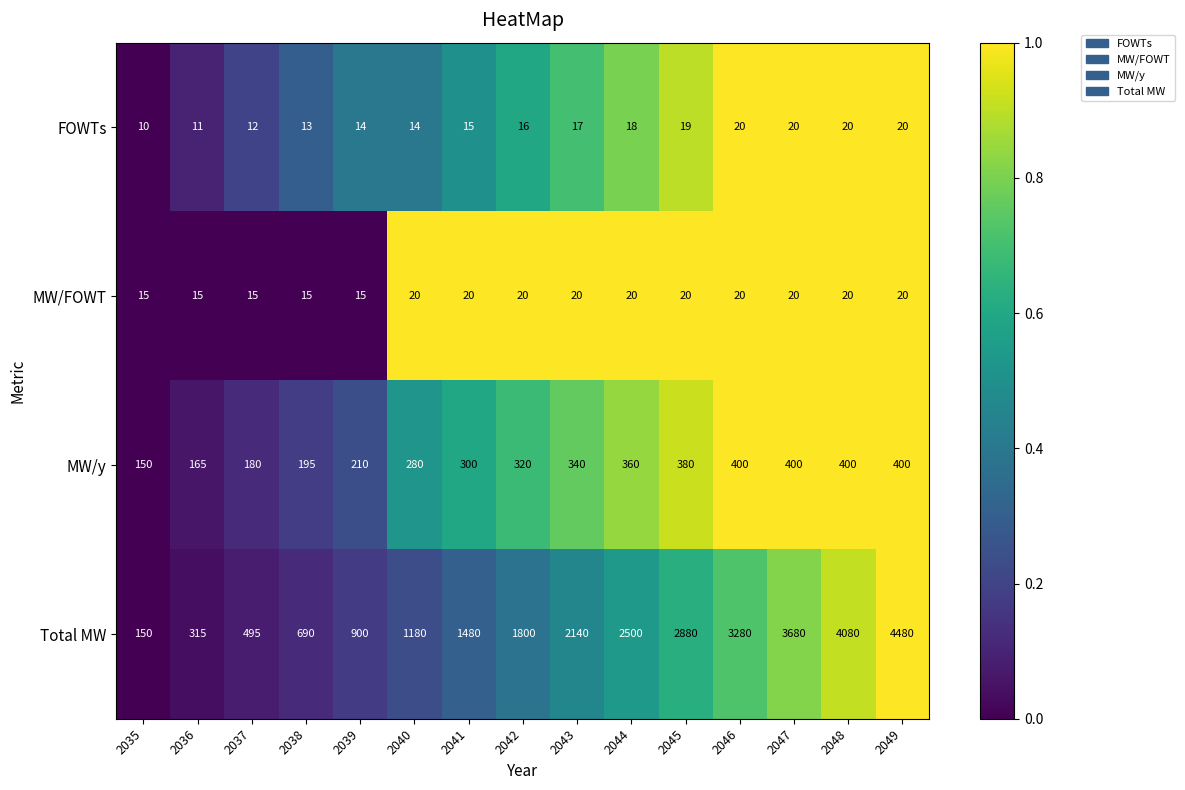

Count the MW/FOWT values in the range 15 to 20.

15